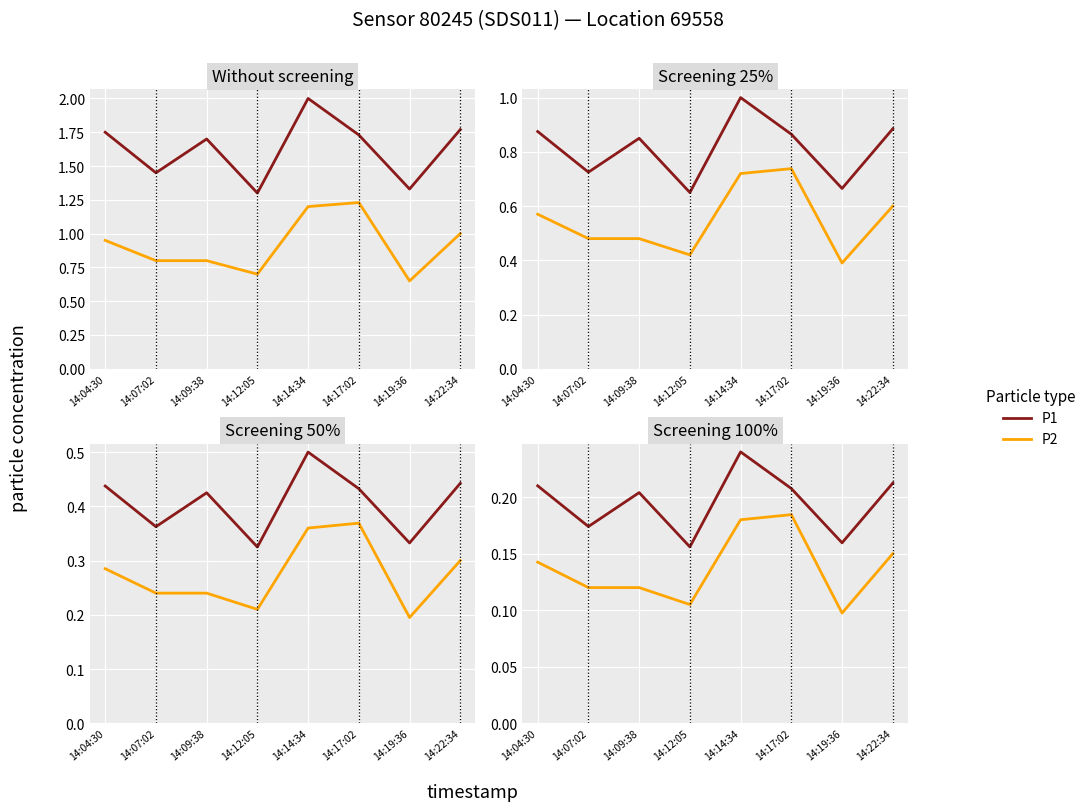

How many lines are shown in the chart?

2